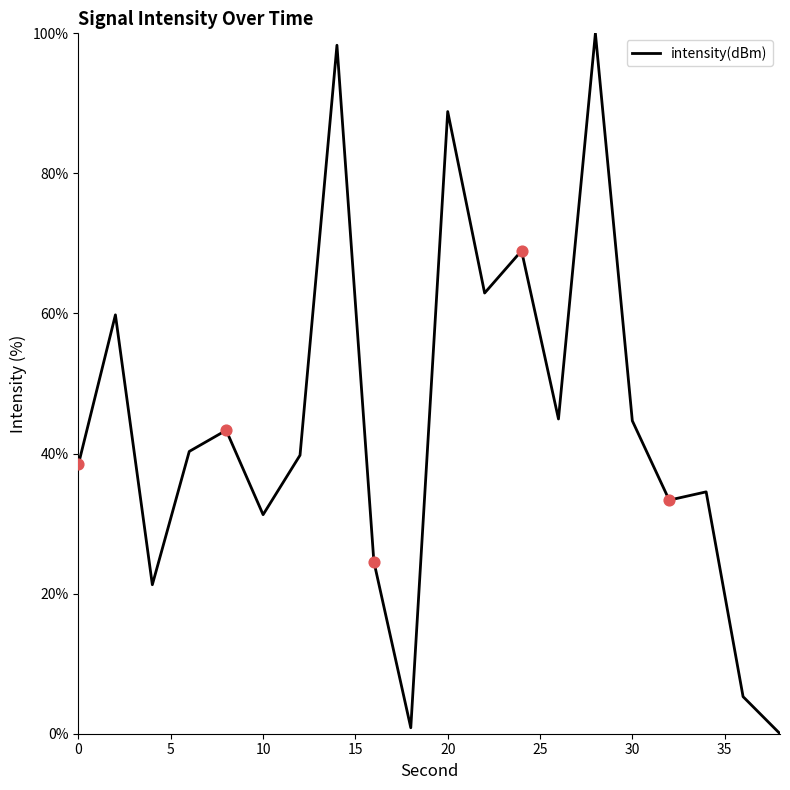

What is the maximum value shown in the chart?

100.0